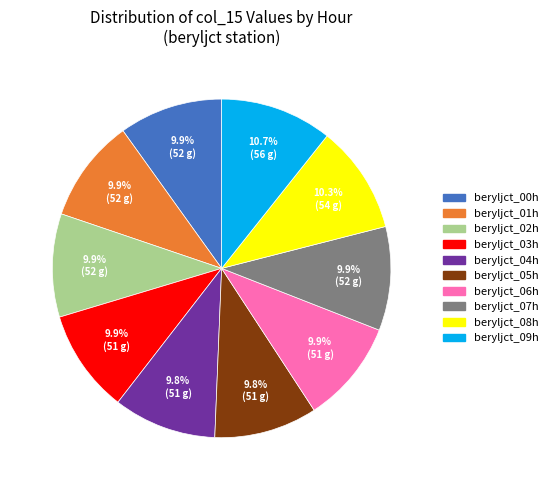

Does any single category account for the majority?

No